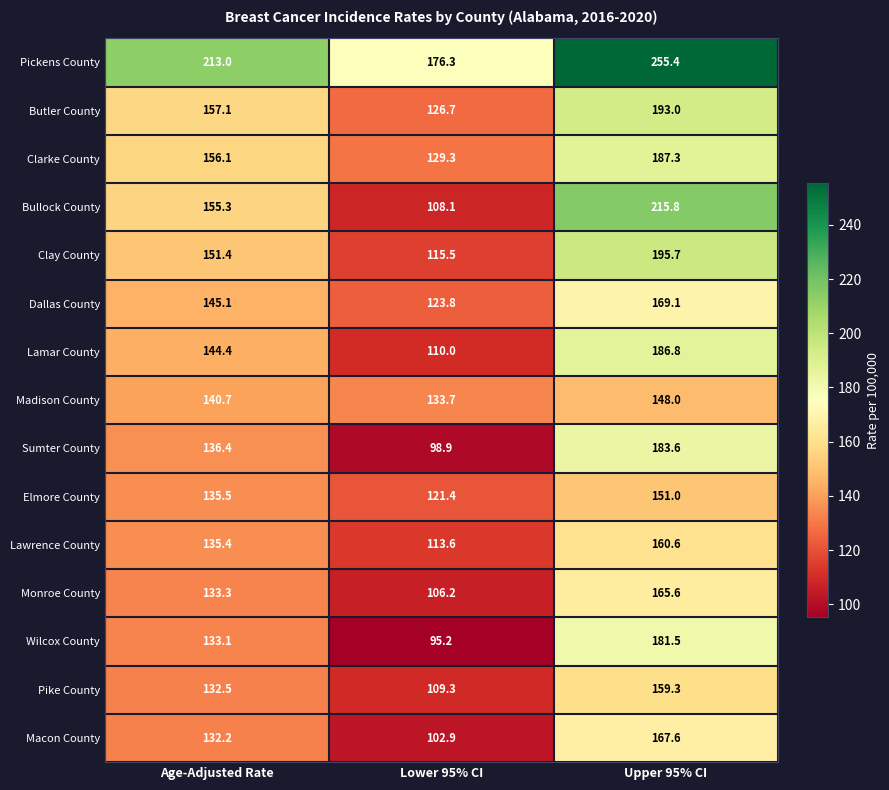

Where does the Lawrence County series first go above 135?

Age-Adjusted Rate